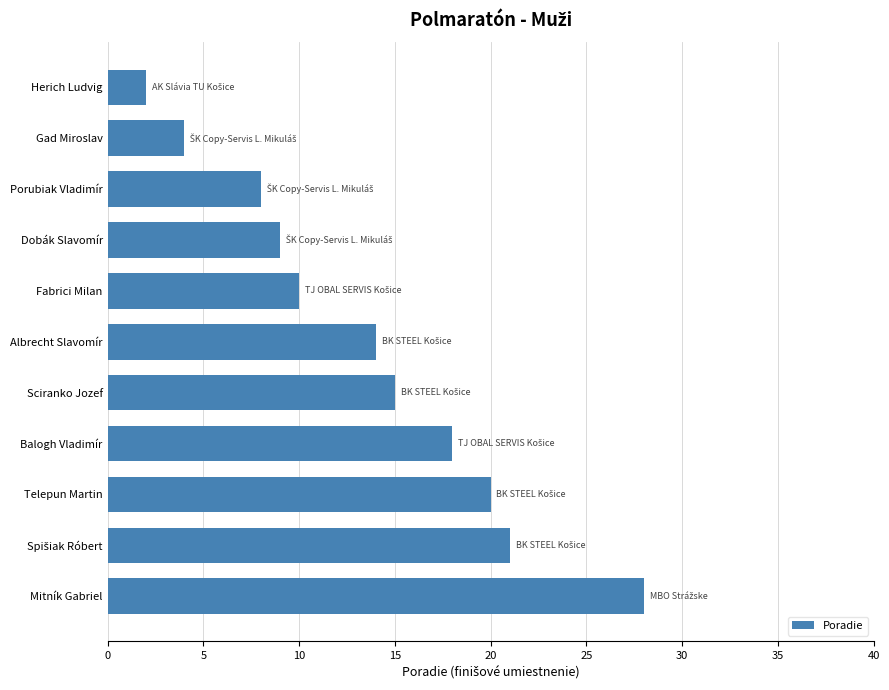

At which category does the chart reach its peak across all series?

Mitník Gabriel